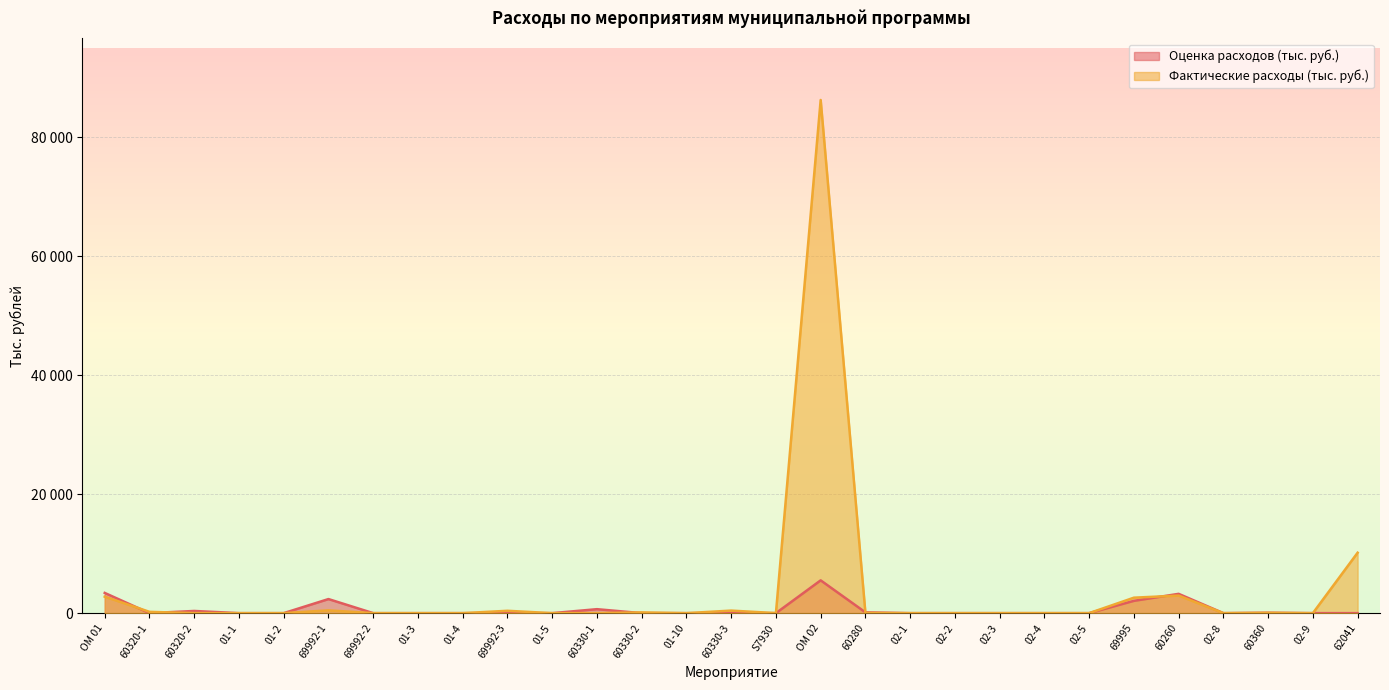

Which has a higher value, 02-2 or 01-4?

02-2